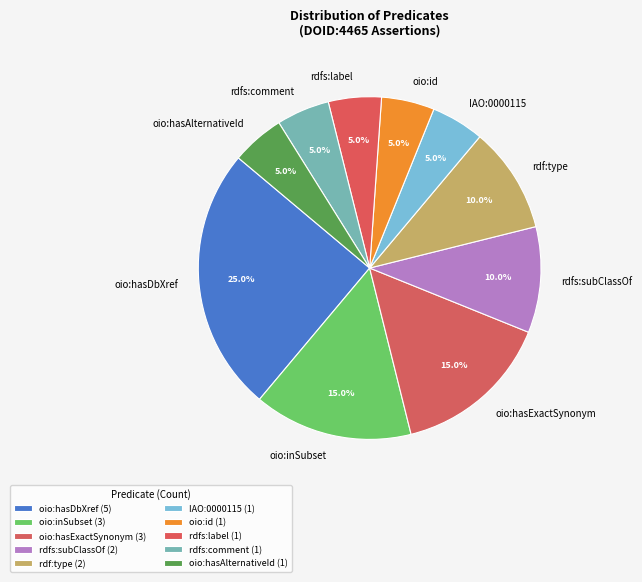

True or false: oio:hasAlternativeId accounts for 1% of the total.

False